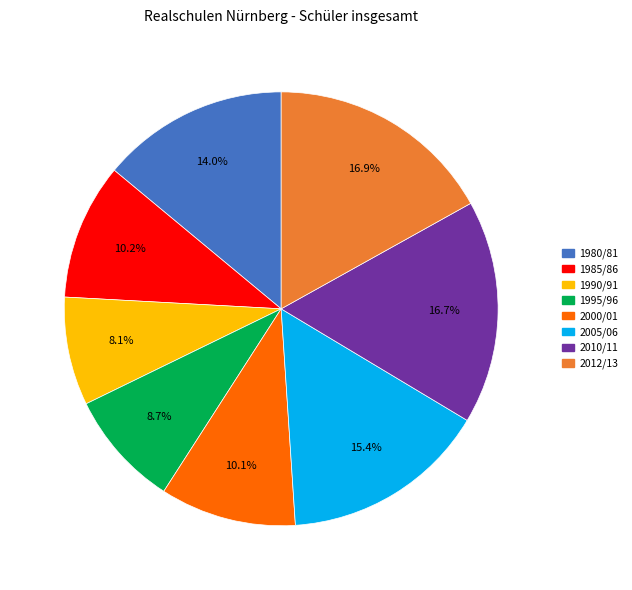

Is there any slice that represents more than half of the pie?

No